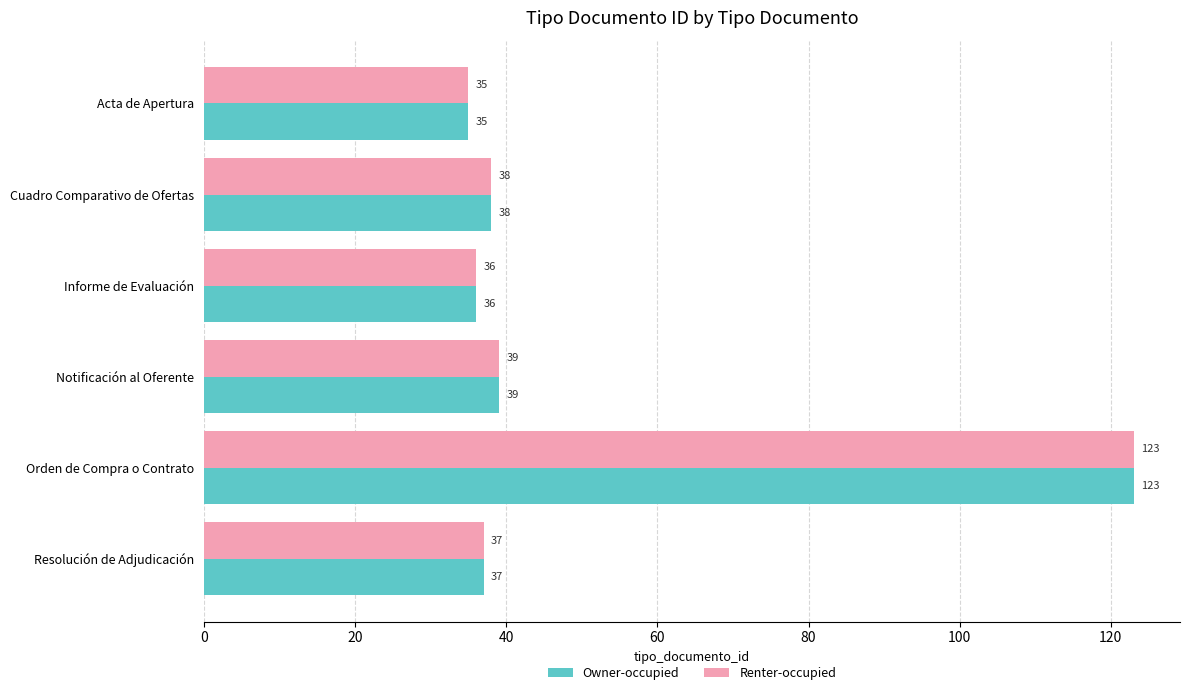

At which category is the sum across all series the highest?

Orden de Compra o Contrato